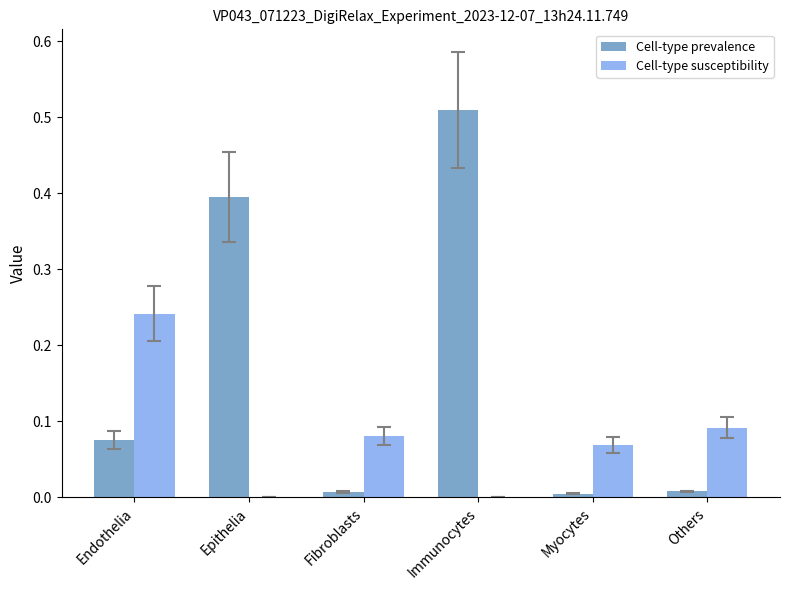

At which category does the chart reach its peak across all series?

Immunocytes